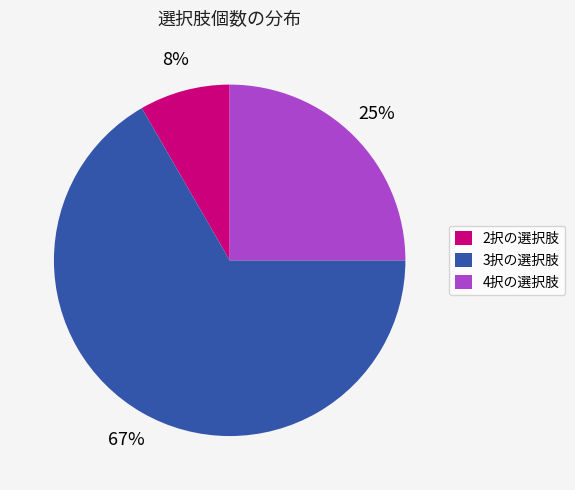

To the nearest percent, what portion does 4択の選択肢 represent?

25%